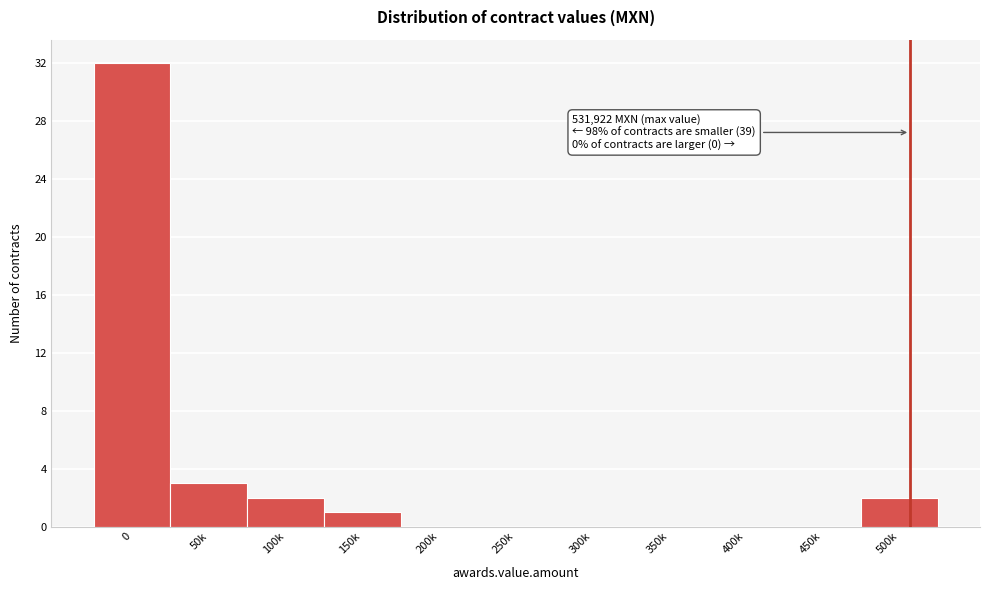

Reading left to right, what are all the values shown in this chart?

0=32	50k=3	100k=2	150k=1	200k=0	250k=0	300k=0	350k=0	400k=0	450k=0	500k=2